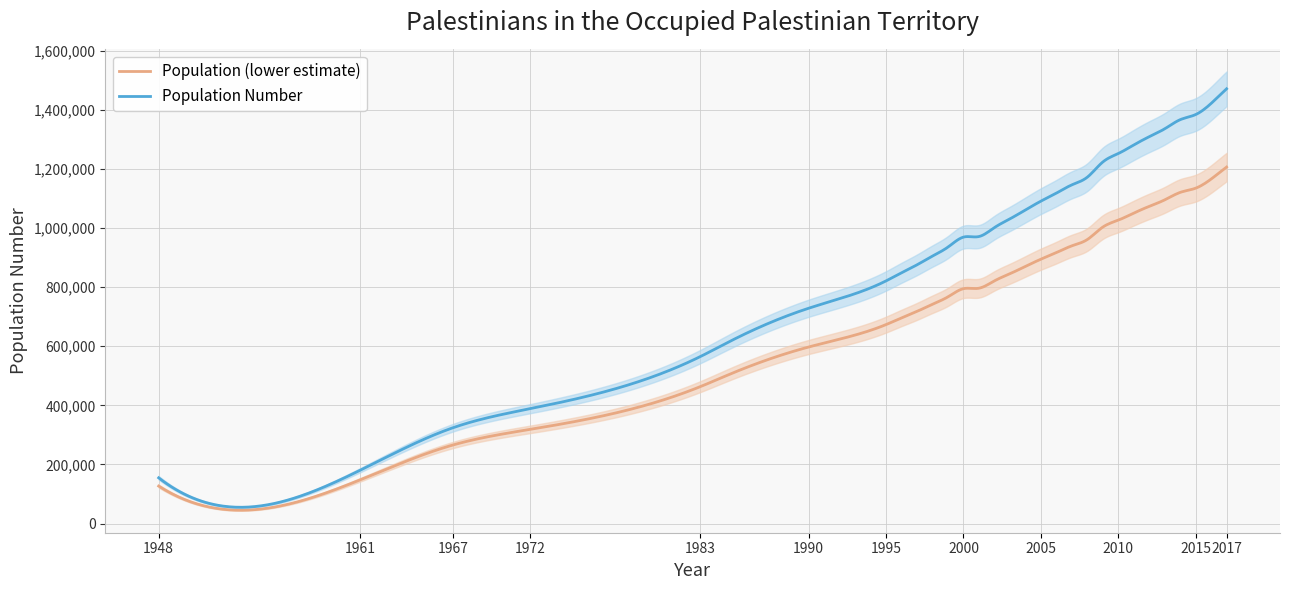

What is the change in value from 1948 to 2015?

+1229000